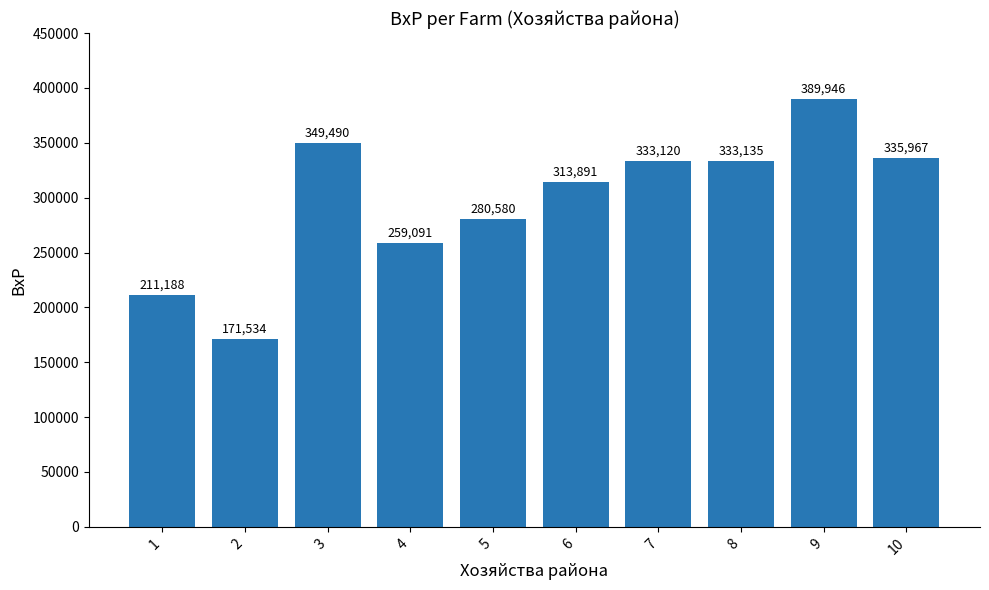

How many series are shown in this chart?

1